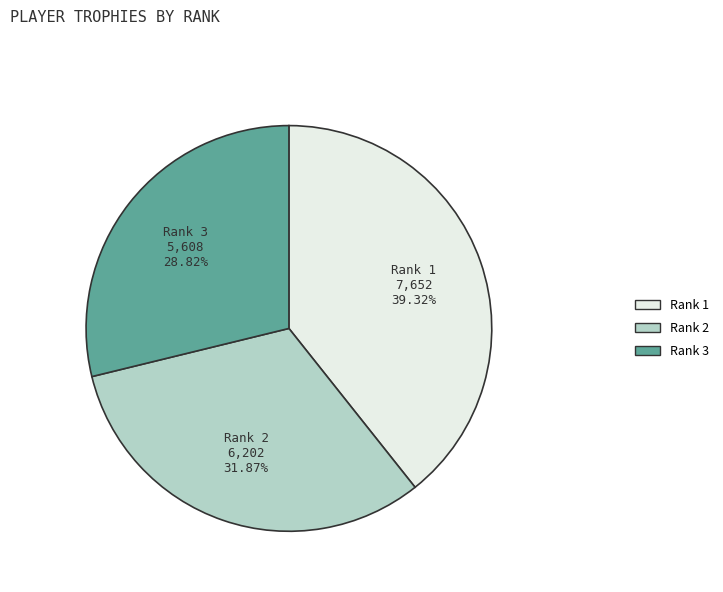

Which slice is the largest?

Rank 1